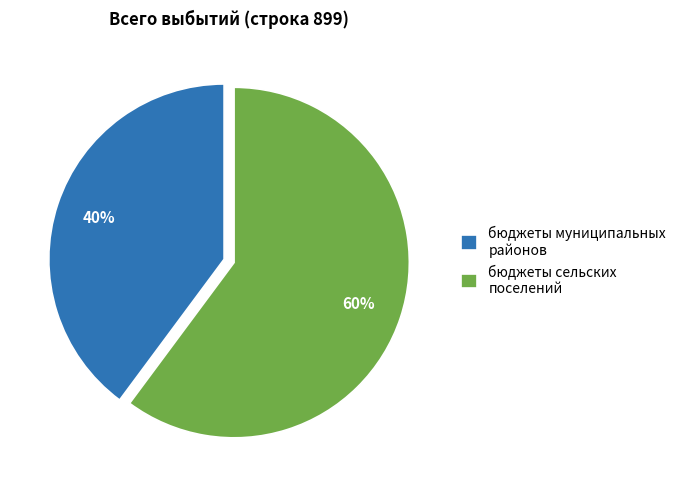

Is it true that бюджеты сельских поселений is 60% of the pie?

True